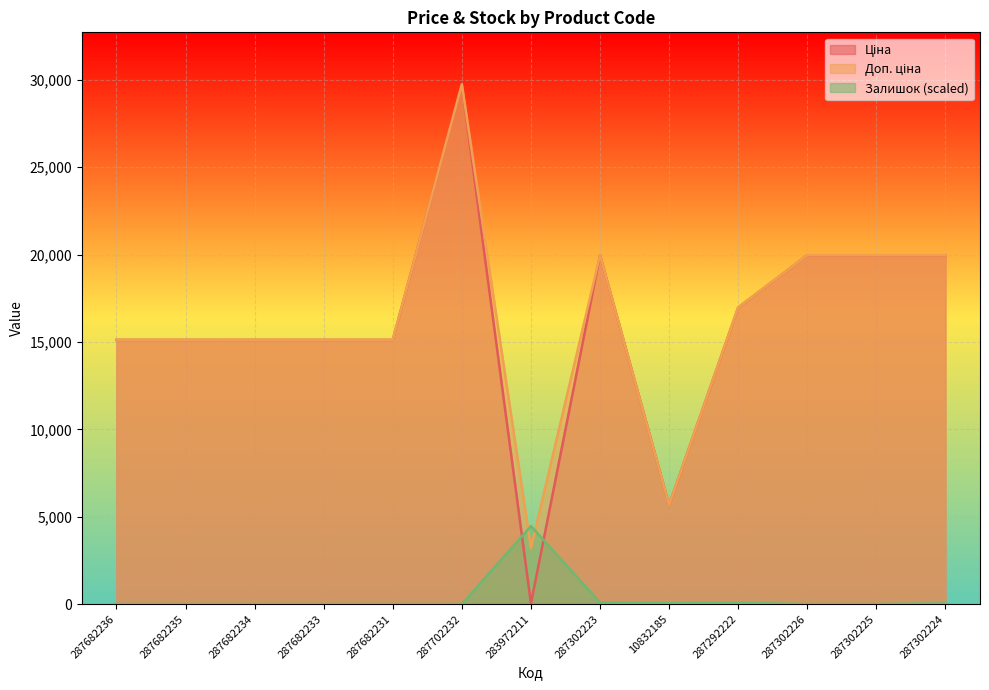

Is the value of Ціна at 287682235 greater than the value of Доп. ціна at 287302223?

No